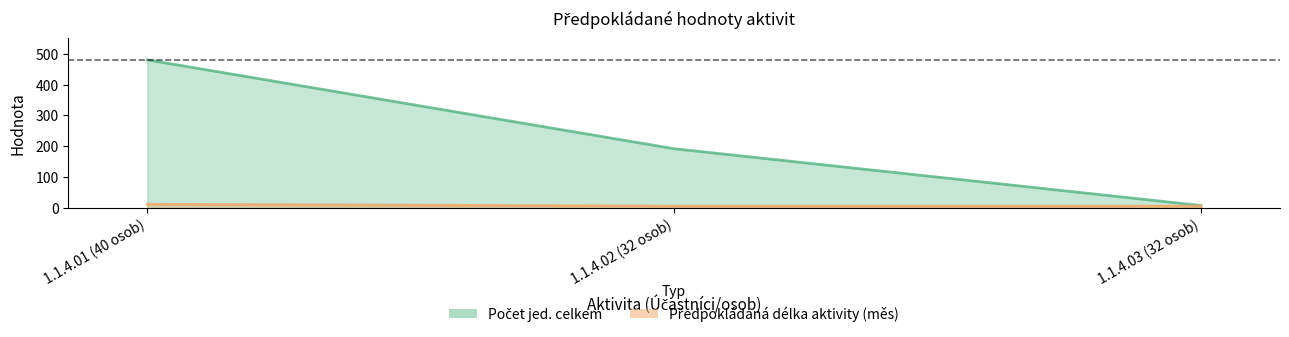

Reading left to right, extract all data points from this chart.

Počet jed. celkem: 480	192	8
Předpokládaná délka aktivity (měs): 12	6	6